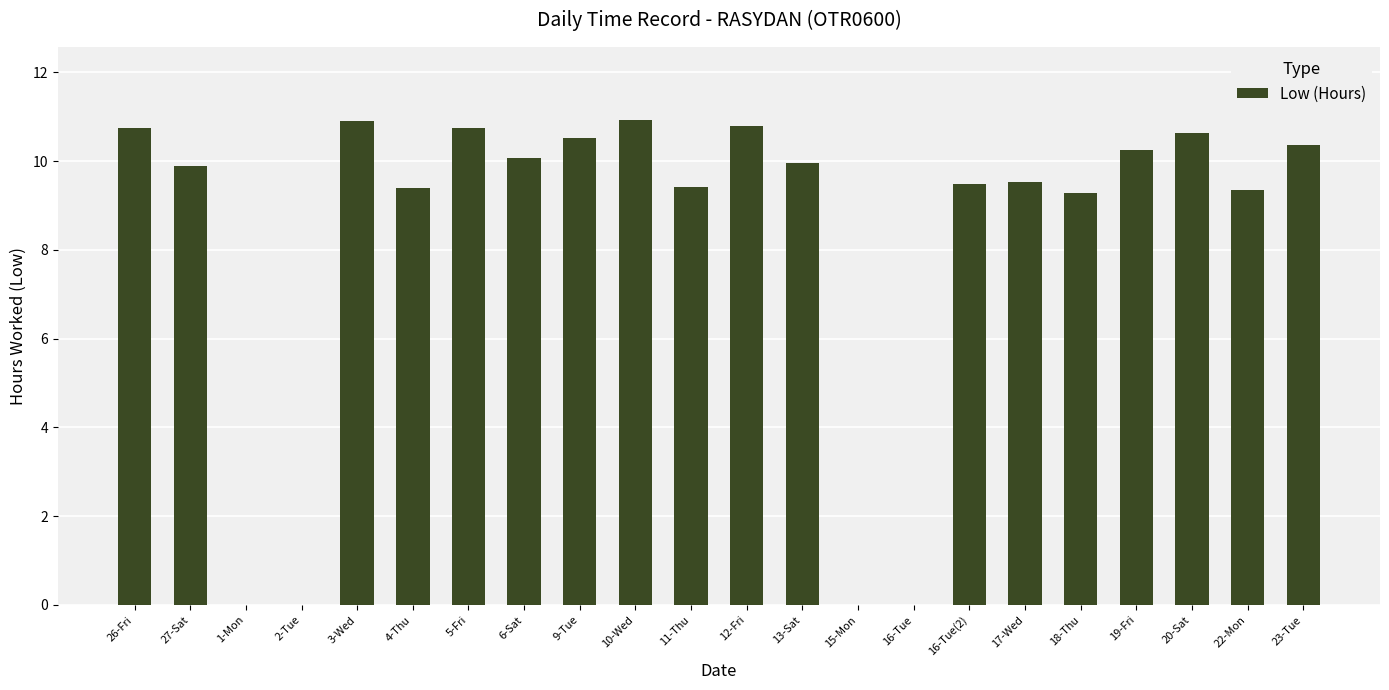

At which label does the data first exceed 9?

26-Fri